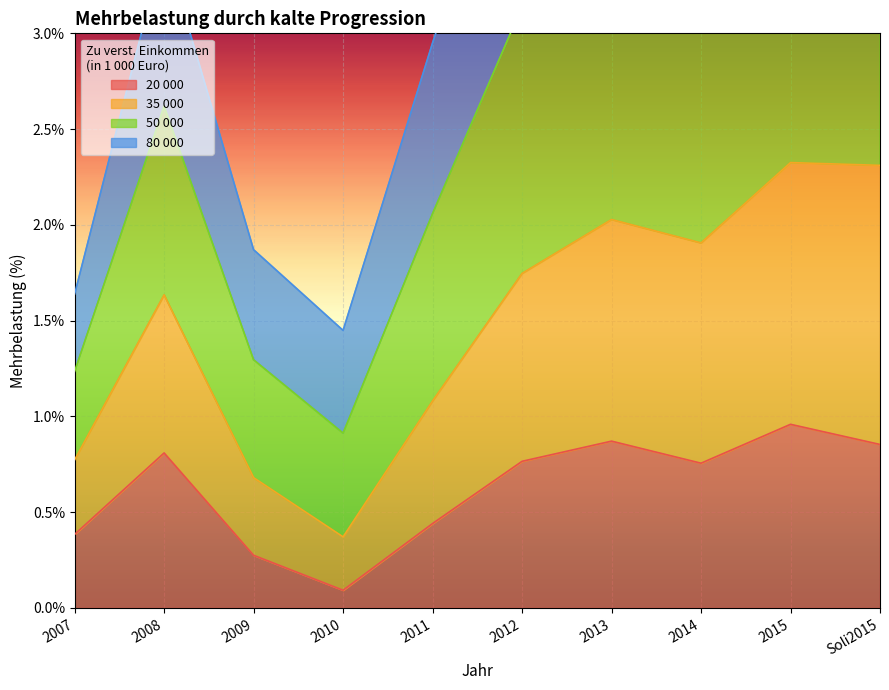

What is the value of the 20 000 point at the 9th from the left?

1.0